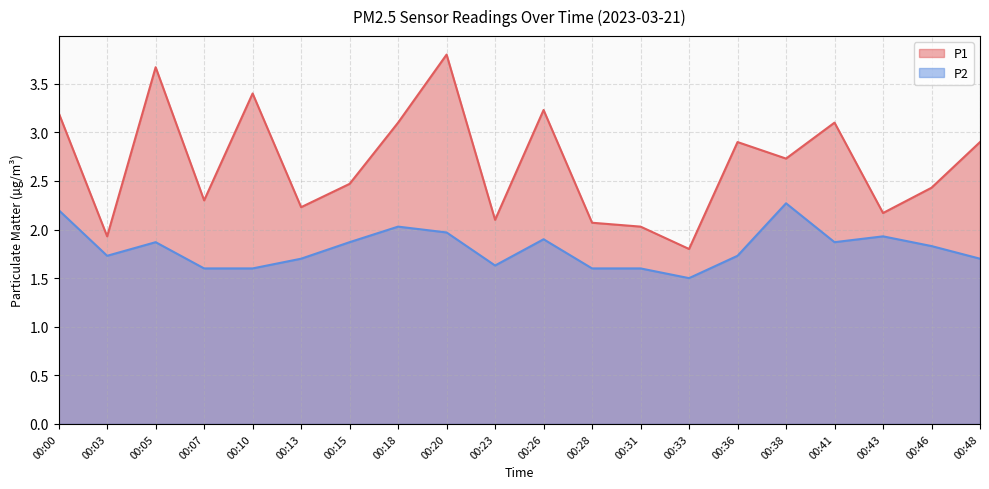

True or false: P1 has a value of 2.9 at 00:33.

False